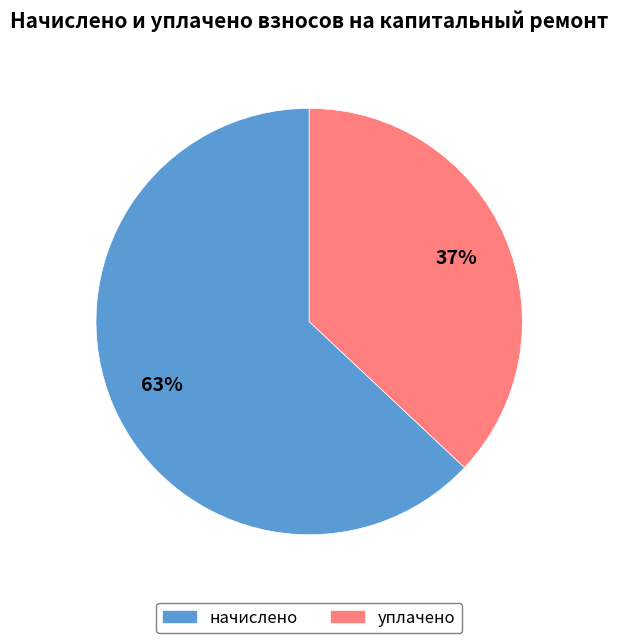

Does any single category account for the majority?

Yes